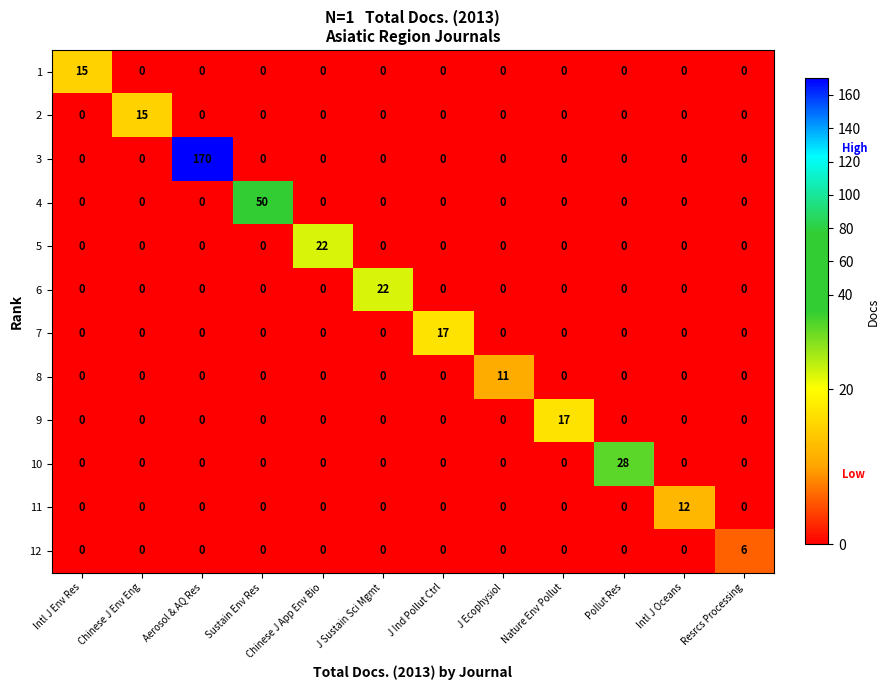

At which category is the sum across all series the highest?

Aerosol & AQ Res